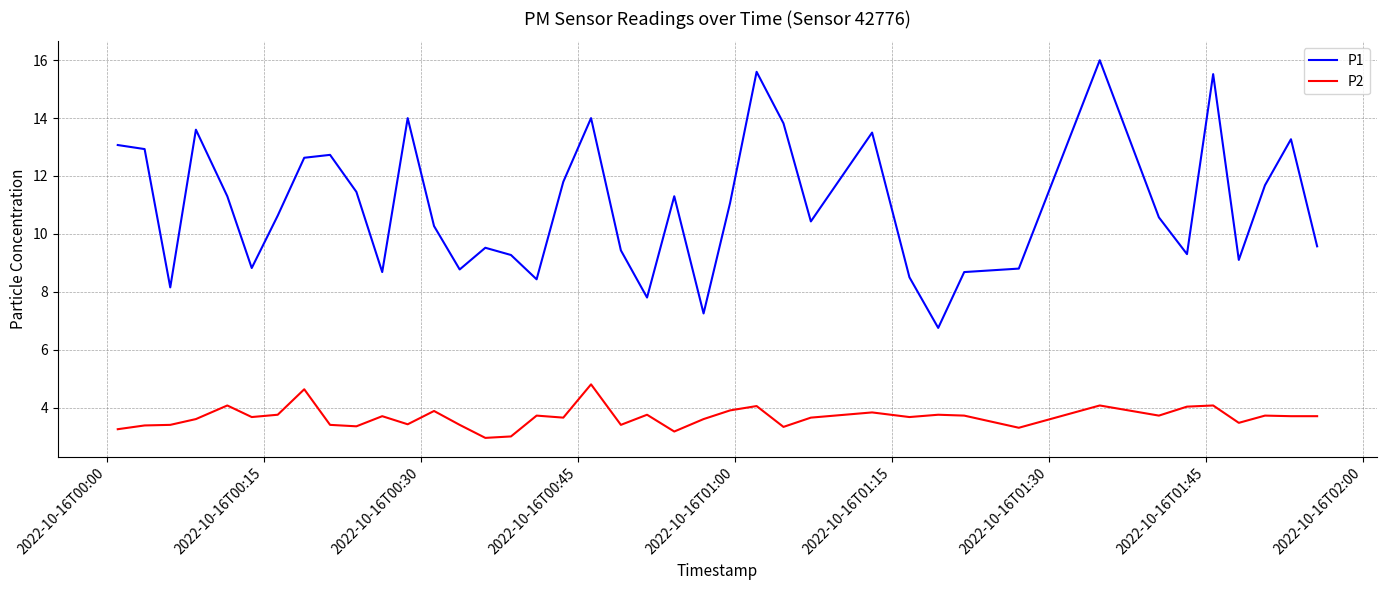

True or false: P2 and P1 cross at least once.

False